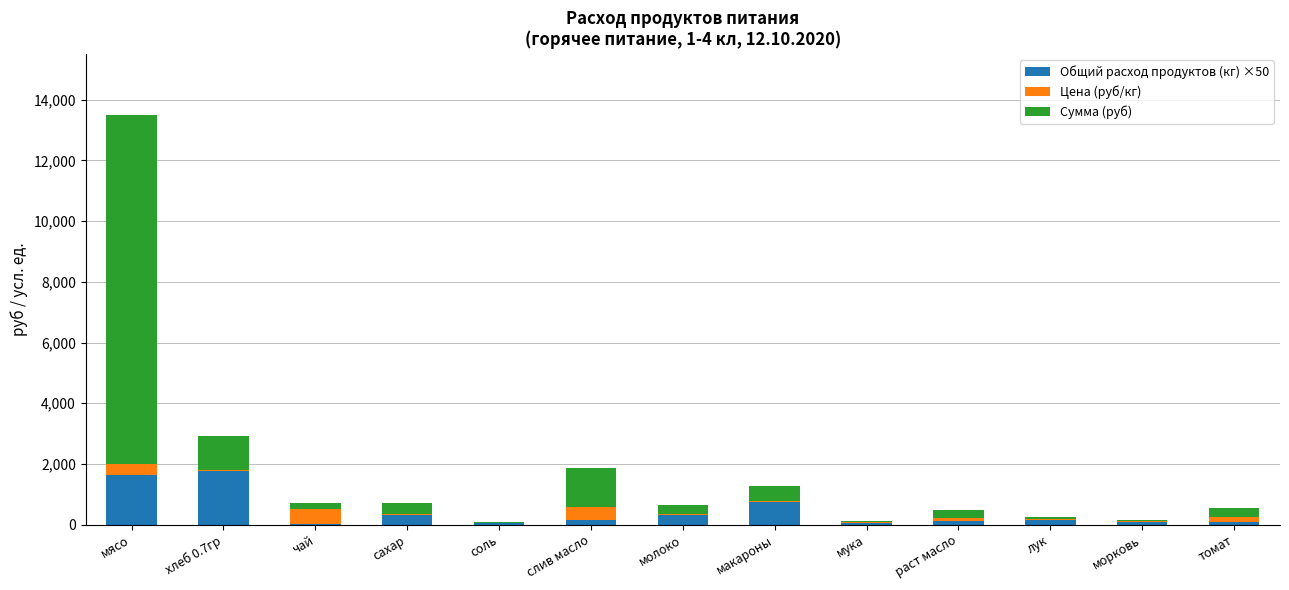

At which category is the sum across all series the highest?

мясо